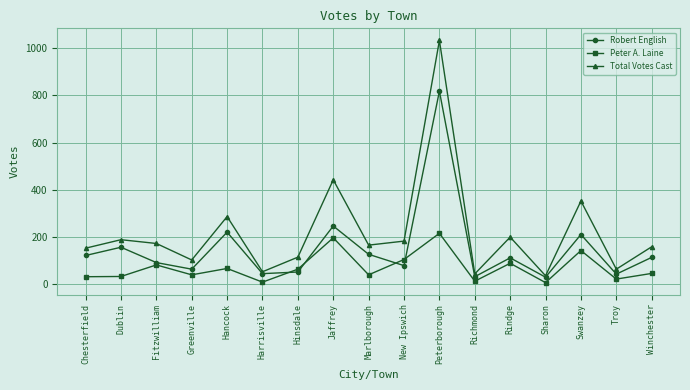

What is the approximate value of Total Votes Cast at Dublin, to the nearest 50?

200